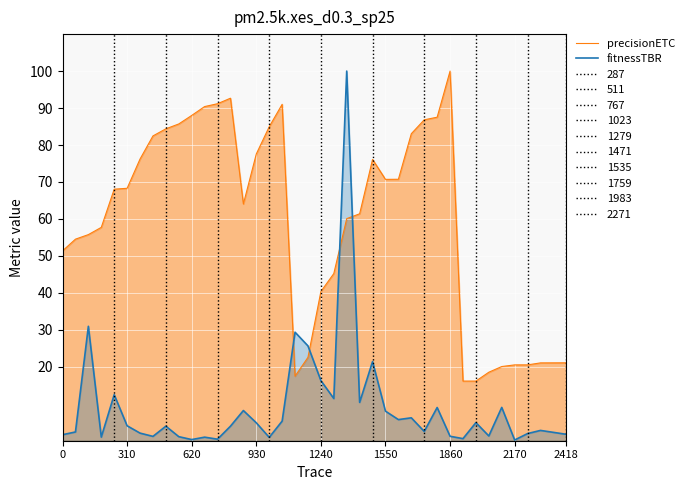

What is the minimum value for precisionETC?

16.1